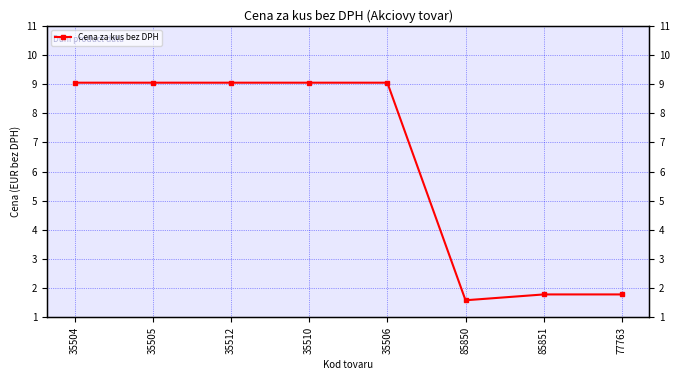

What is the difference between the maximum and minimum values?

7.5